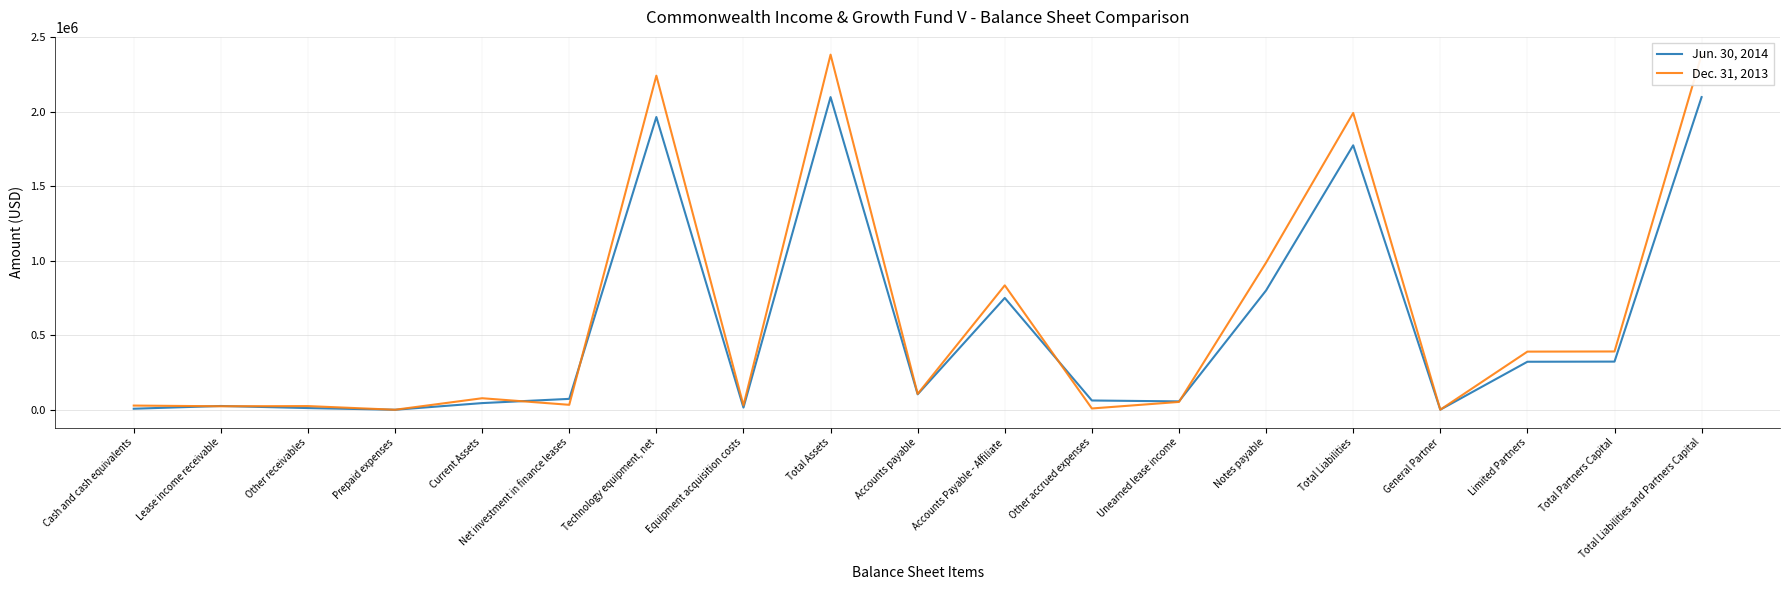

Reading right to left, transcribe all the data shown in this chart.

Jun. 30, 2014: 2096877	323296	322296	1000	1773581	800448	56477	62530	750034	104092	2096877	15067	1963318	73433	45059	413	11705	25654	7287
Dec. 31, 2013: 2381616	391206	390206	1000	1990410	987145	52884	9026	834551	106804	2381616	29830	2240586	33561	77639	413	25009	23753	28464